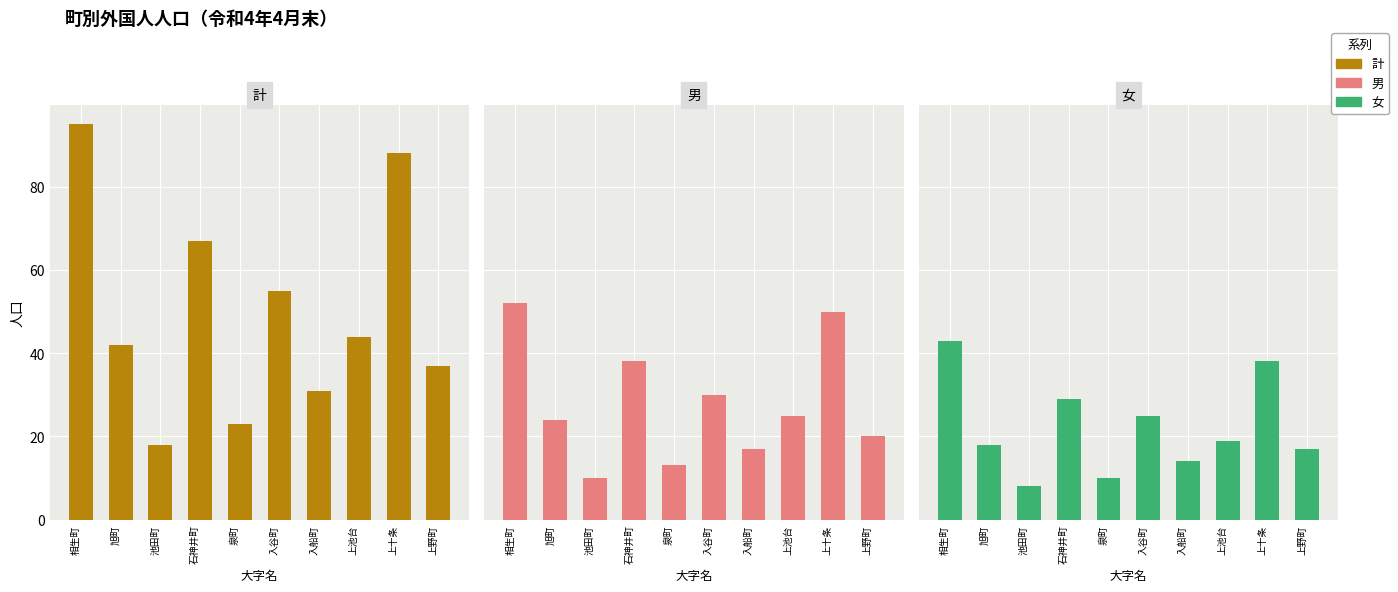

Reading right to left, transcribe all the data shown in this chart.

計: 37	88	44	31	55	23	67	18	42	95
男: 20	50	25	17	30	13	38	10	24	52
女: 17	38	19	14	25	10	29	8	18	43